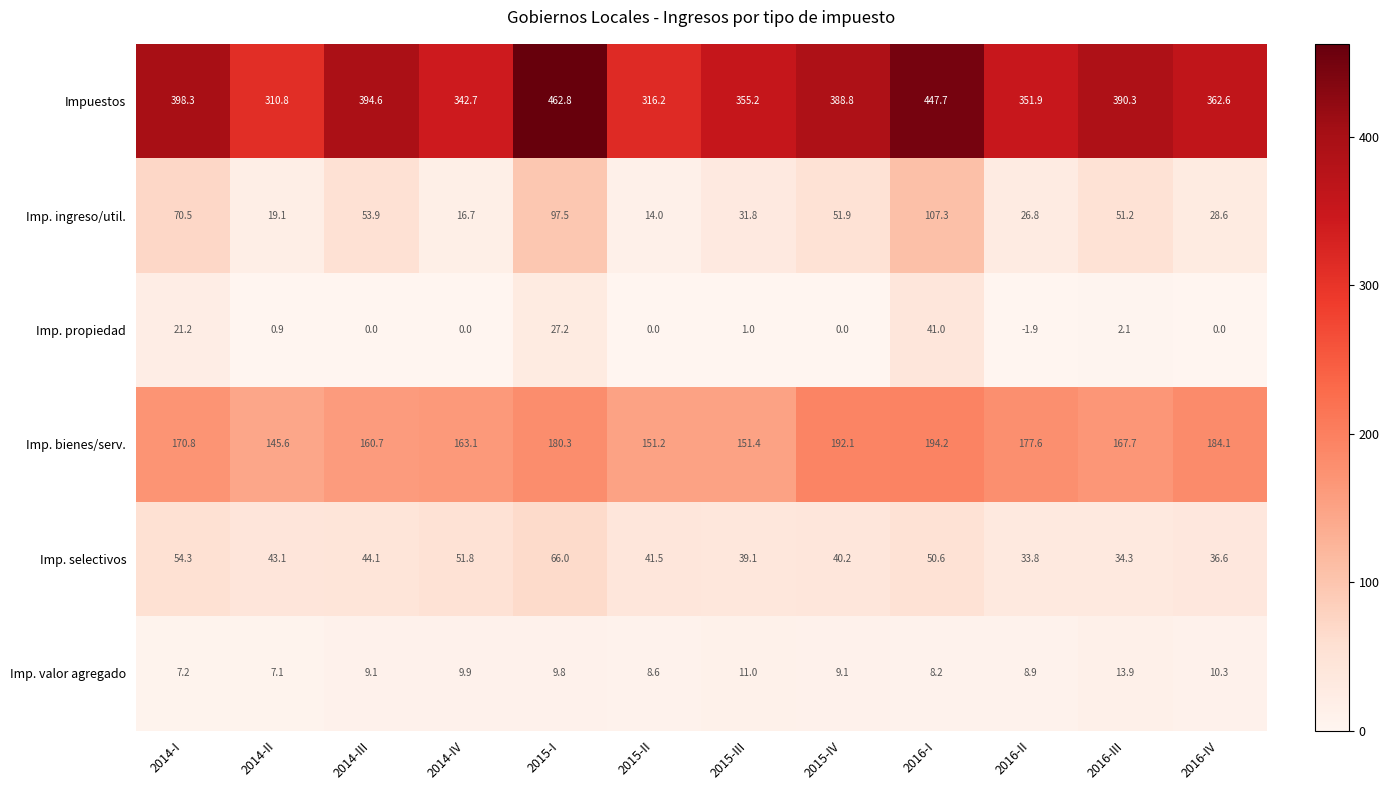

At which category is the sum across all series the highest?

2016-I